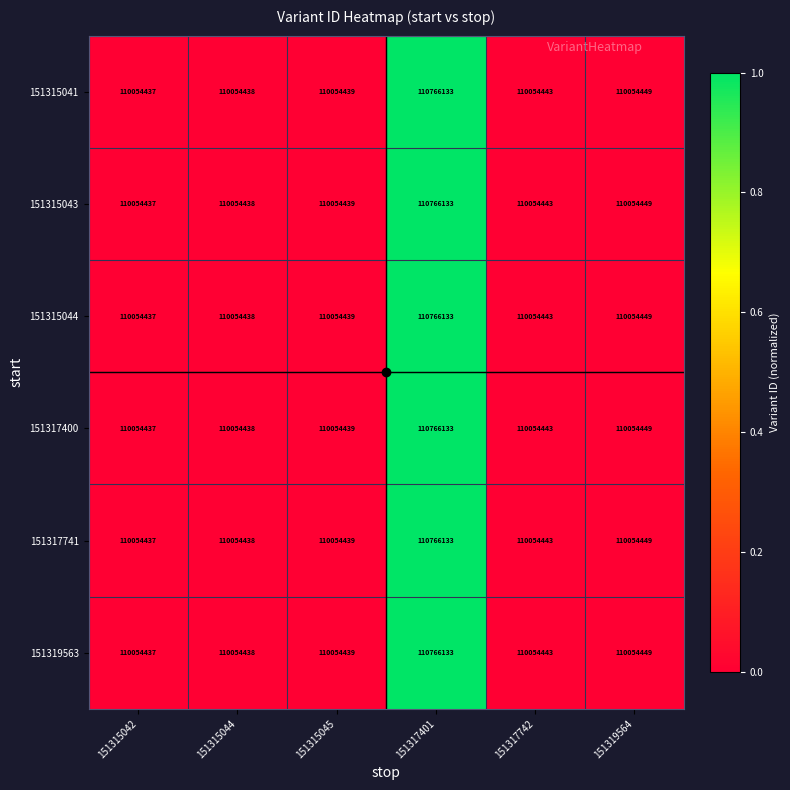

True or false: 151317741 has a value of 170582802 at 151317401.

False